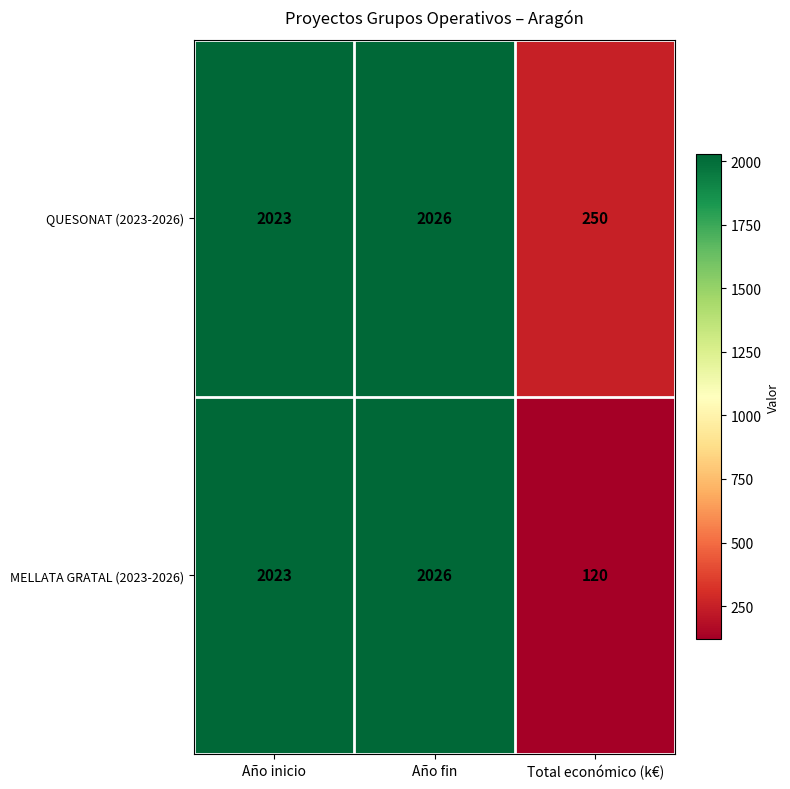

What is the minimum value for MELLATA GRATAL (2023-2026)?

120